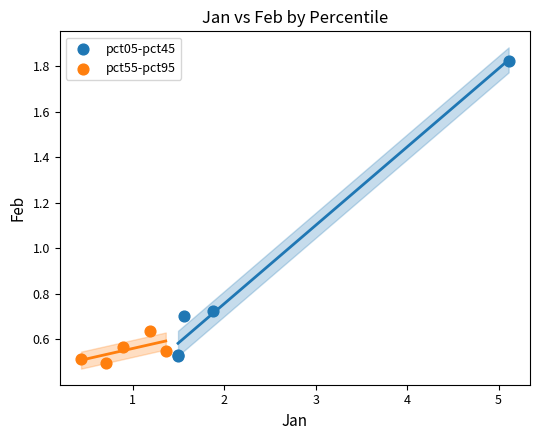

Which series has the widest spread of Y values?

pct05-pct45